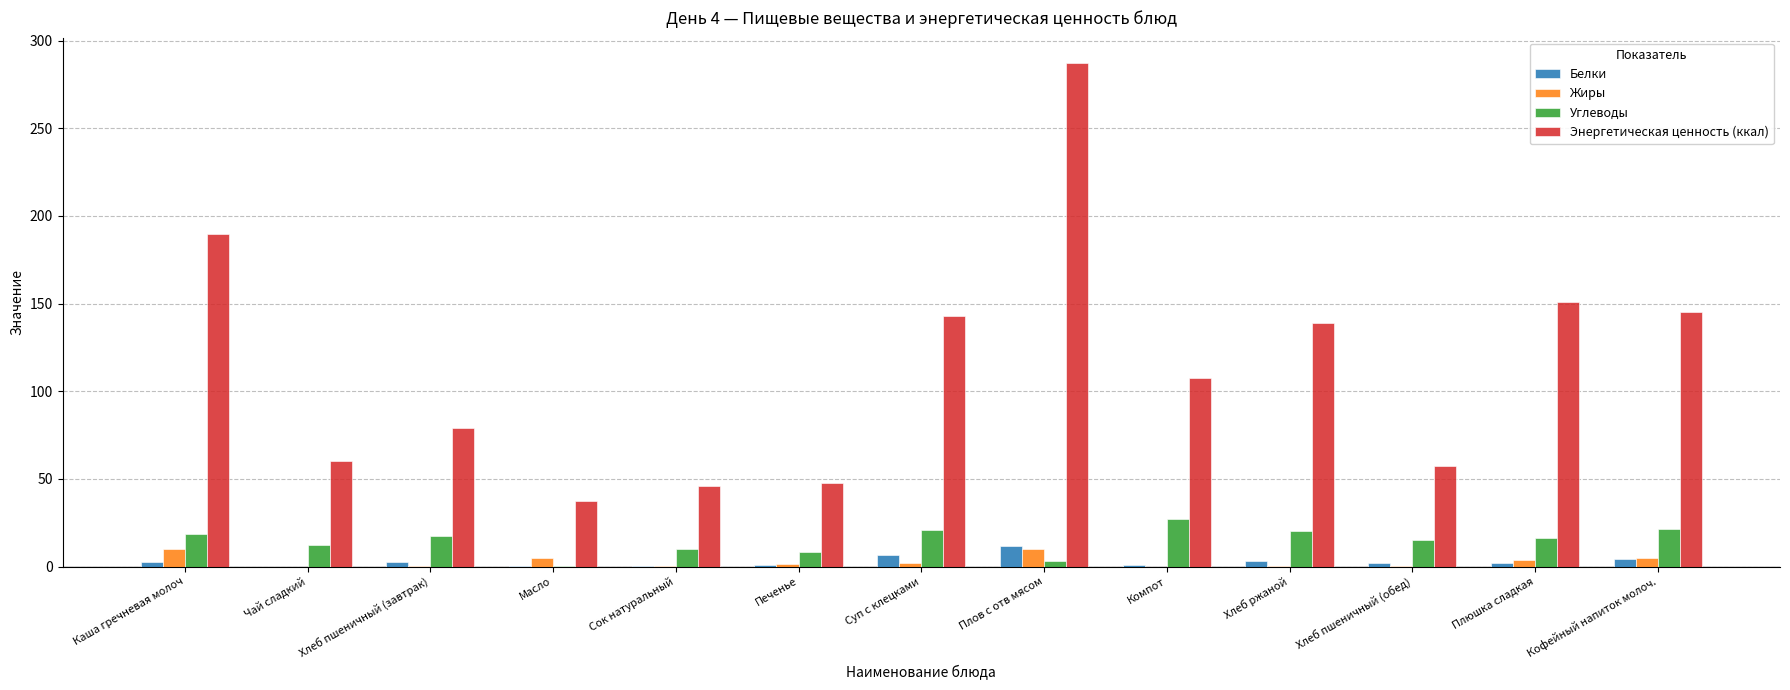

Which series has the largest range (max minus min)?

Энергетическая ценность (ккал)